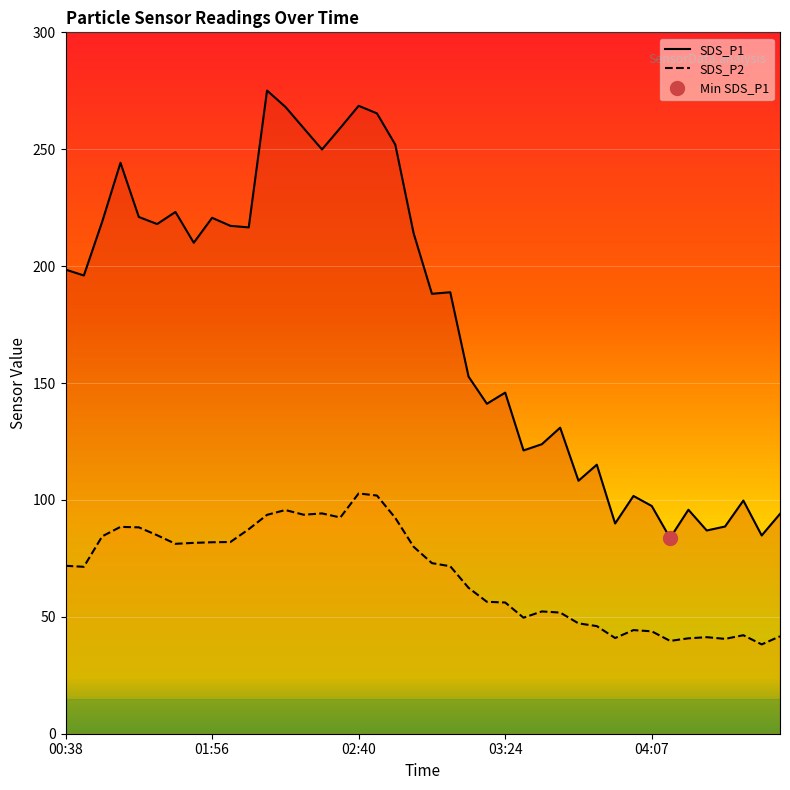

Rank the categories by SDS_P2 value from lowest to highest.

05:47, 04:12, 05:36, 04:18, 03:56, 04:23, 05:52, 05:42, 04:07, 04:01, 03:51, 03:45, 03:29, 03:40, 03:35, 03:24, 03:19, 03:13, 00:44, 03:08, 00:38, 03:03, 02:57, 01:45, 01:51, 01:56, 02:01, 01:23, 01:40, 02:07, 01:34, 01:28, 02:52, 02:35, 02:12, 02:24, 02:29, 02:18, 02:46, 02:40